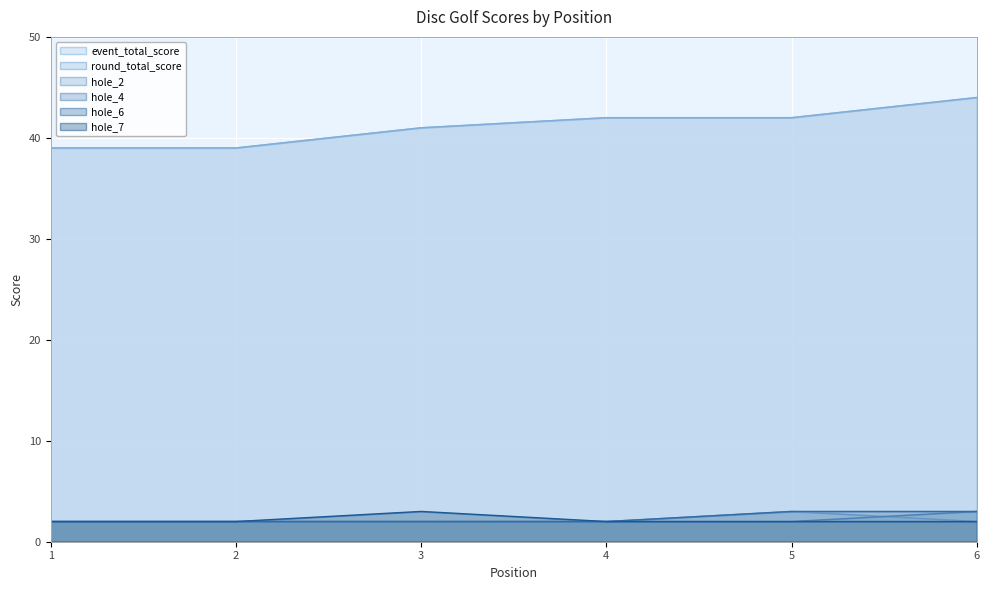

What are all the series names shown in the legend?

event_total_score, round_total_score, hole_2, hole_4, hole_6, hole_7